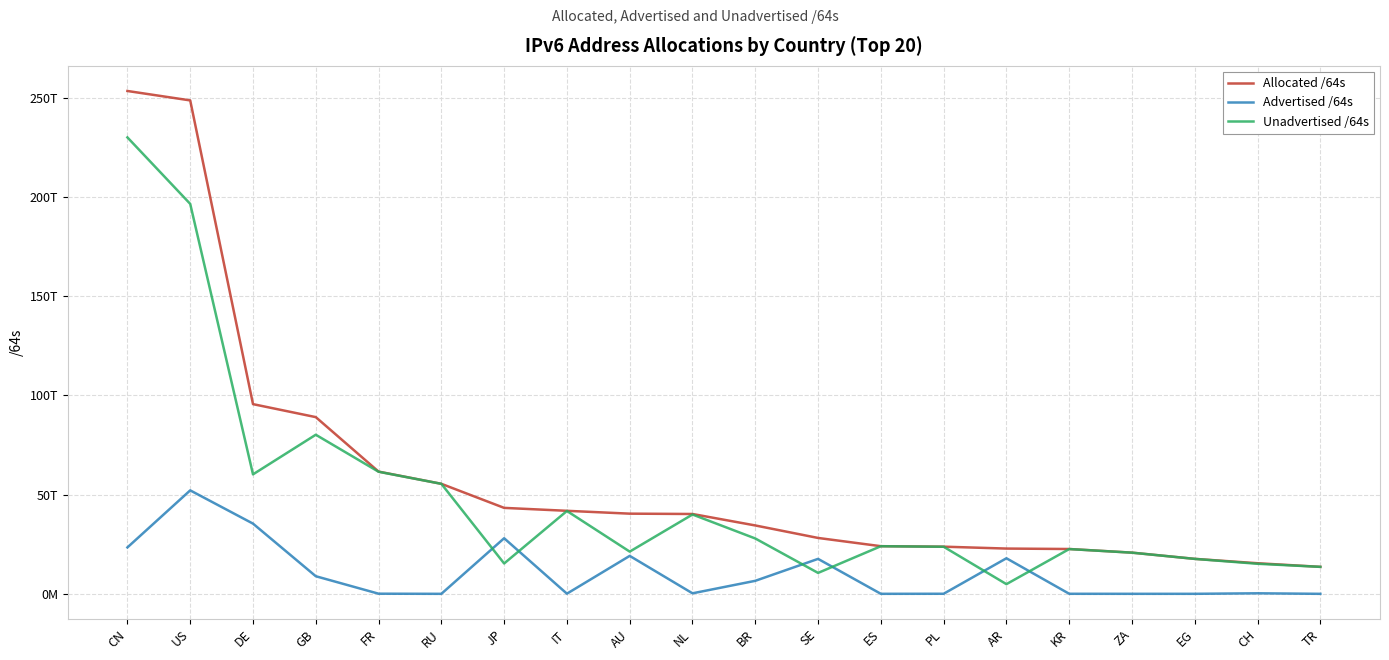

True or false: Unadvertised /64s and Allocated /64s intersect in this chart.

False